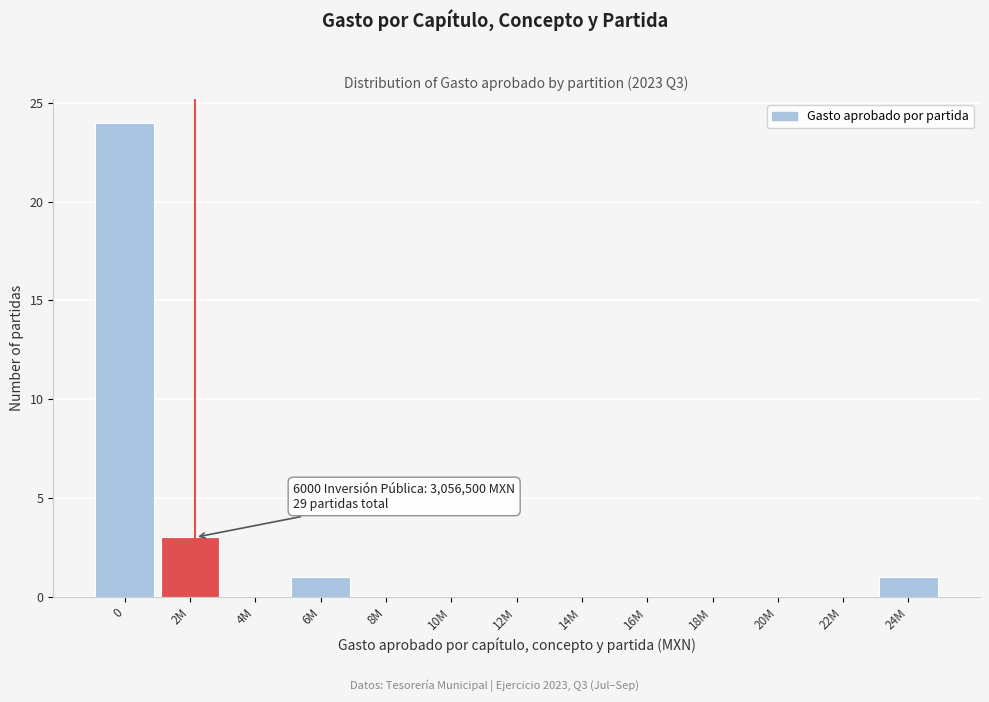

Reading left to right, list all the values displayed in this chart.

0=24	2M=3	4M=0	6M=1	8M=0	10M=0	12M=0	14M=0	16M=0	18M=0	20M=0	22M=0	24M=1